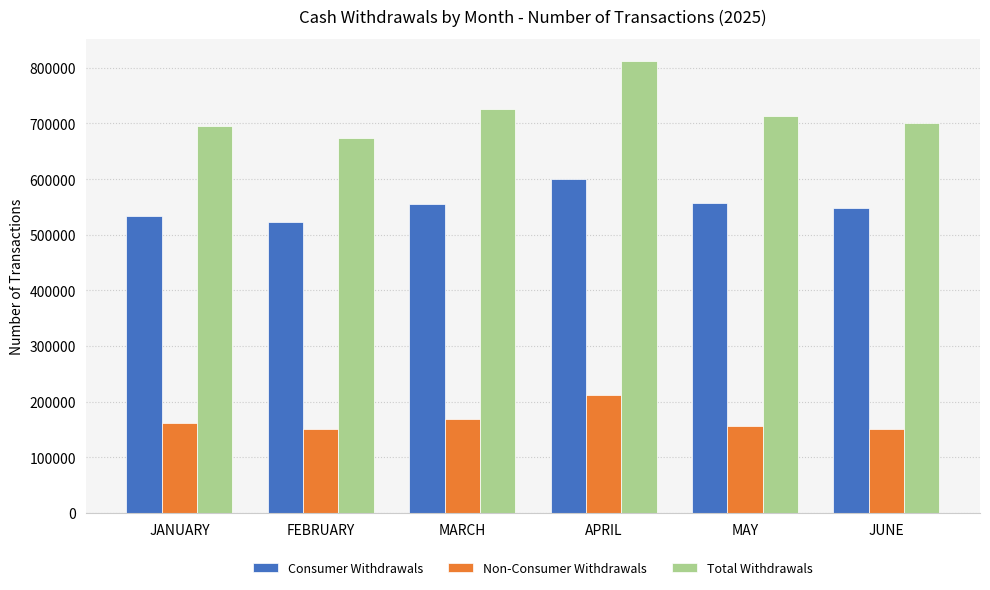

Which series has the widest spread of values?

Total Withdrawals